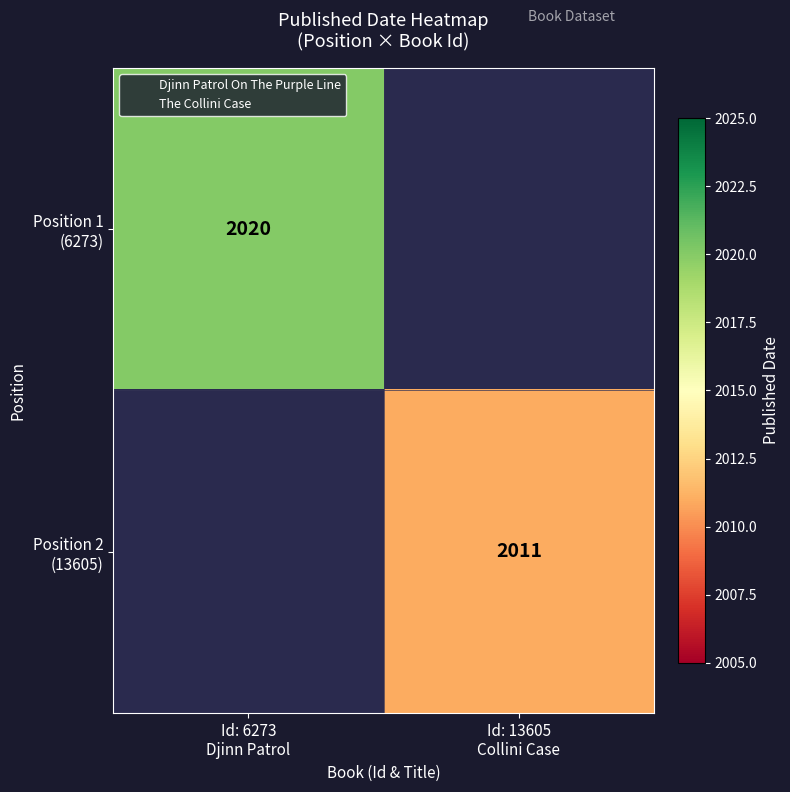

True or false: Position 2 (13605) has a value of 1214.1 at Id: 13605 Collini Case.

False